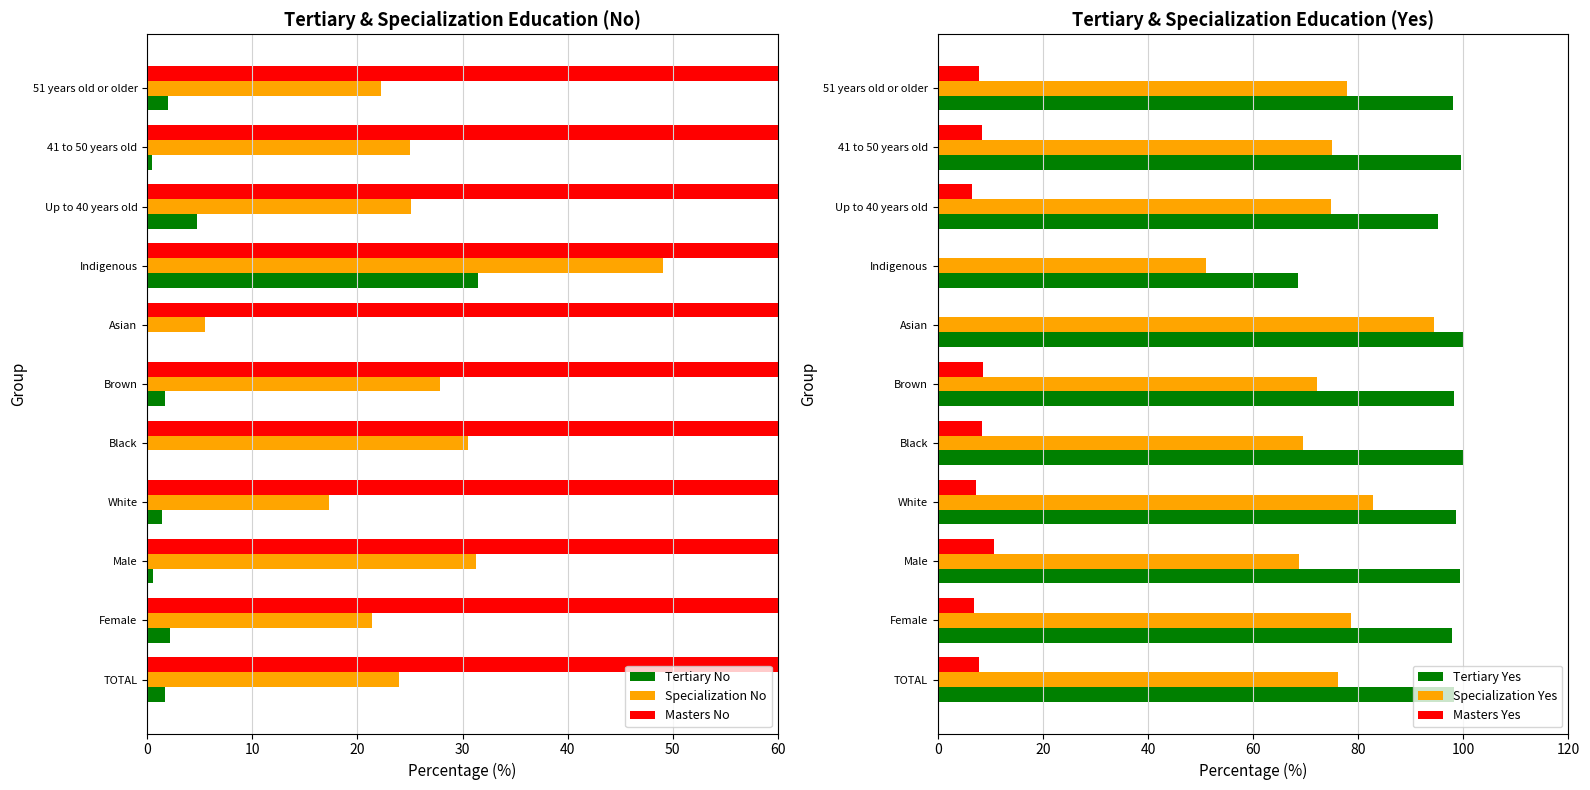

Is it true that Tertiary Yes equals 98.3 at Brown?

True